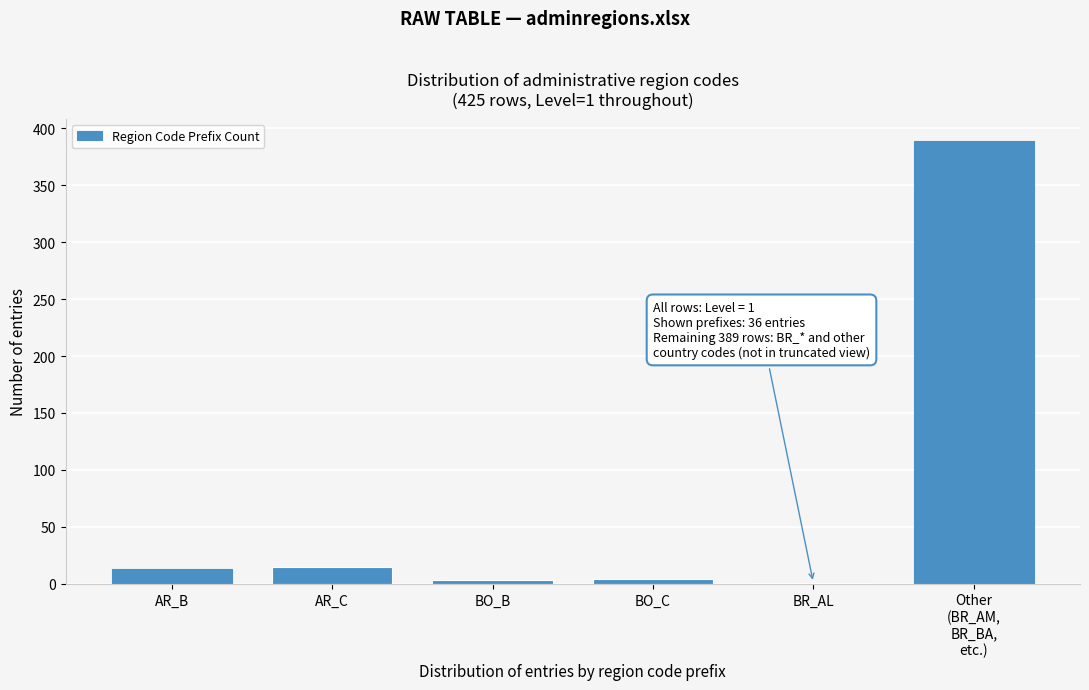

Where is the data nearest to the value 195?

AR_C